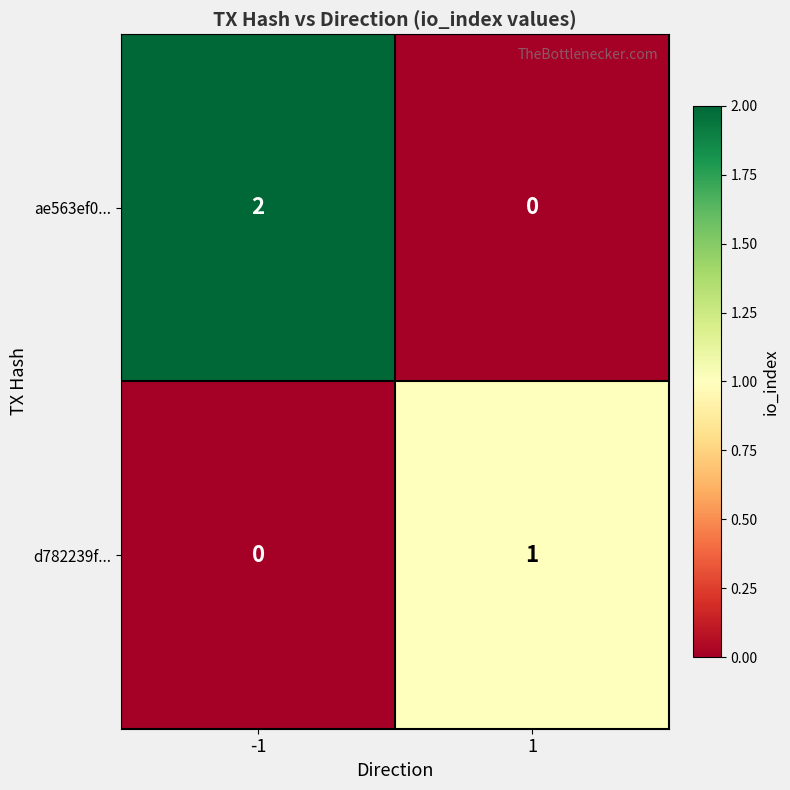

Reading right to left, list all the values displayed in this chart.

ae563ef0...: 1=0	-1=2
d782239f...: 1=1	-1=0